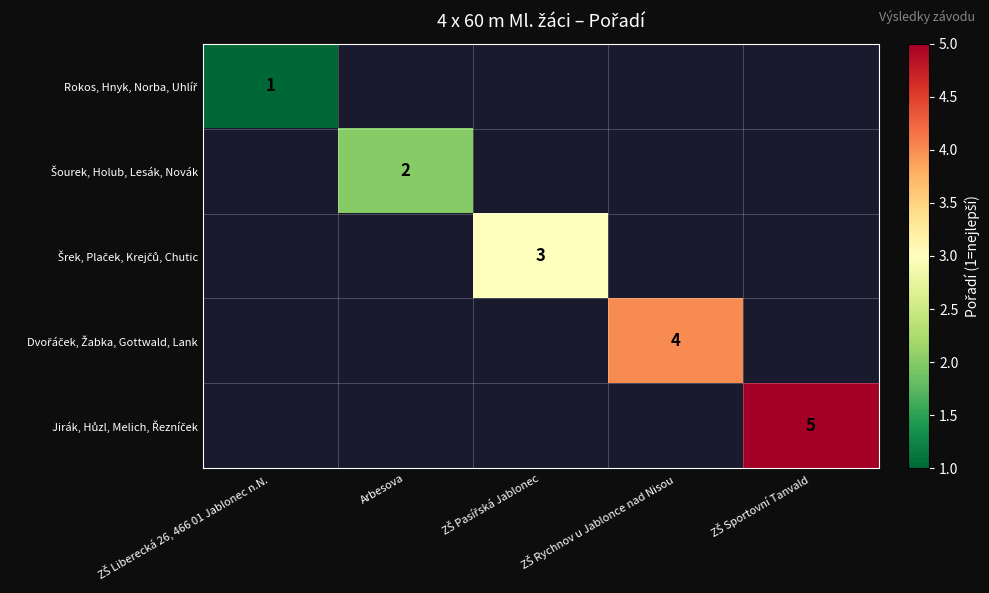

Rank the categories by Rokos, Hnyk, Norba, Uhlíř value from highest to lowest.

ZŠ Liberecká 26, 466 01 Jablonec n.N., Arbesova, ZŠ Pasířská Jablonec, ZŠ Rychnov u Jablonce nad Nisou, ZŠ Sportovní Tanvald